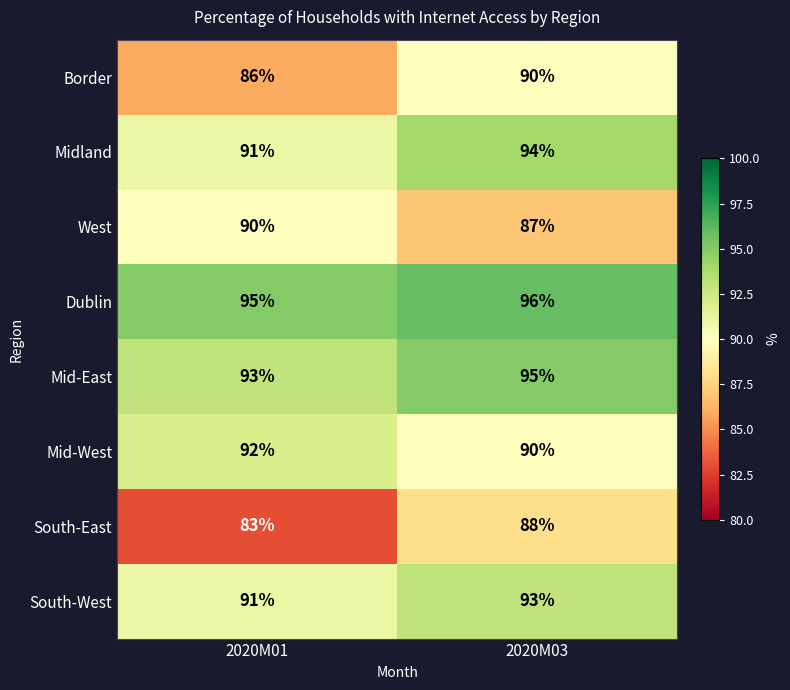

At which category is the sum across all series the highest?

2020M03